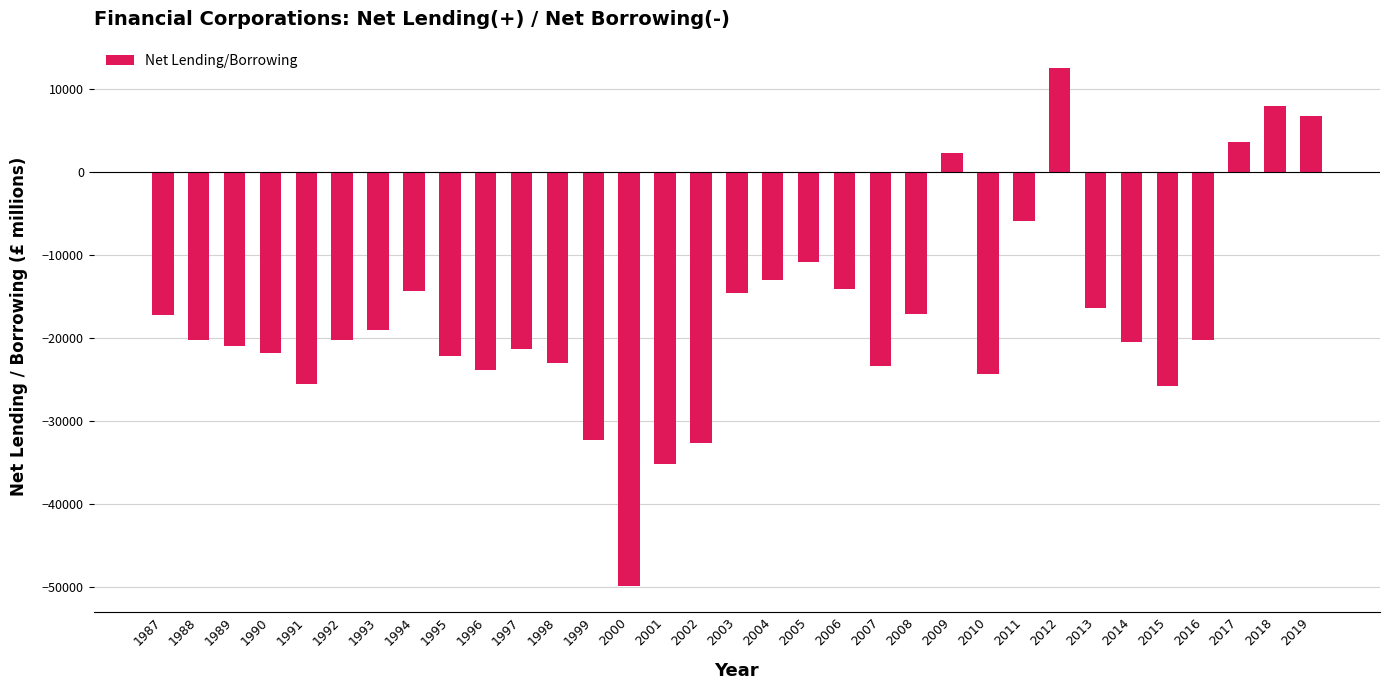

The value at 1998 is -37944. True or false?

False